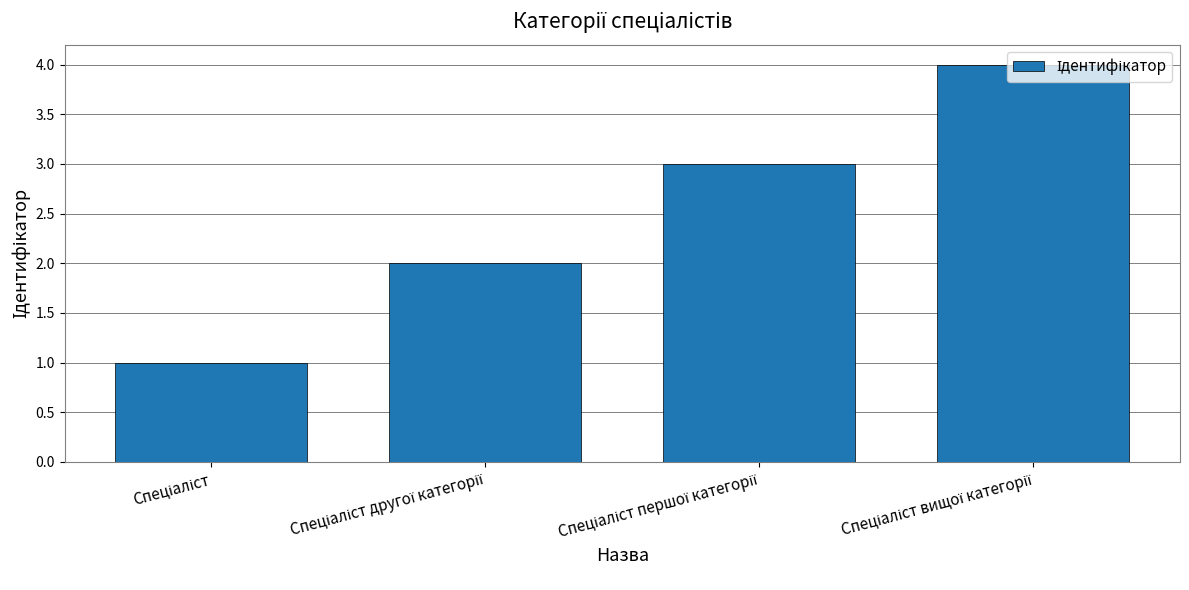

What is the greatest value displayed?

4